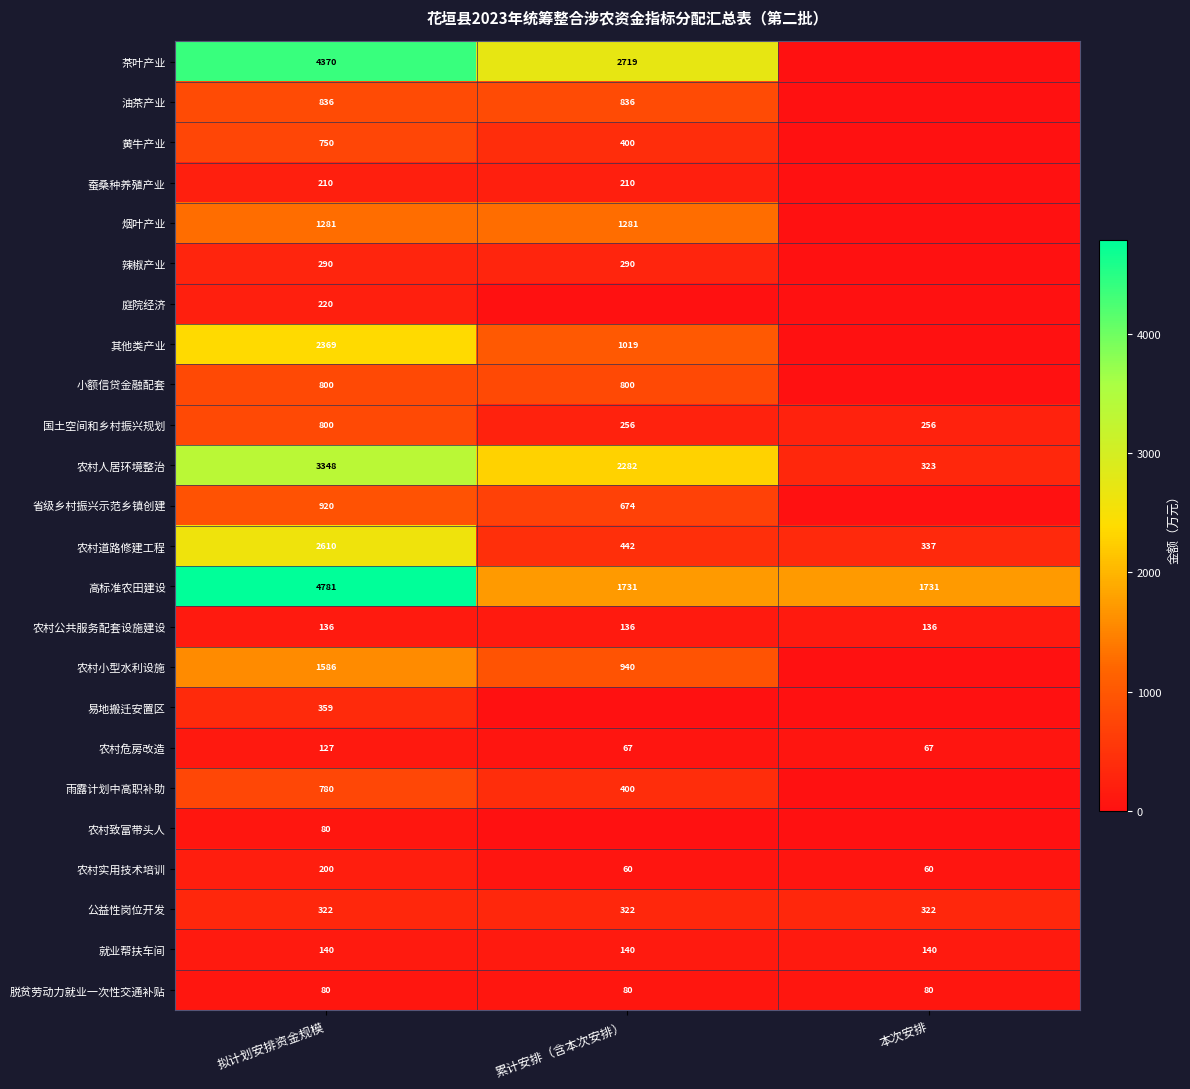

At which category is the sum across all series the highest?

拟计划安排资金规模